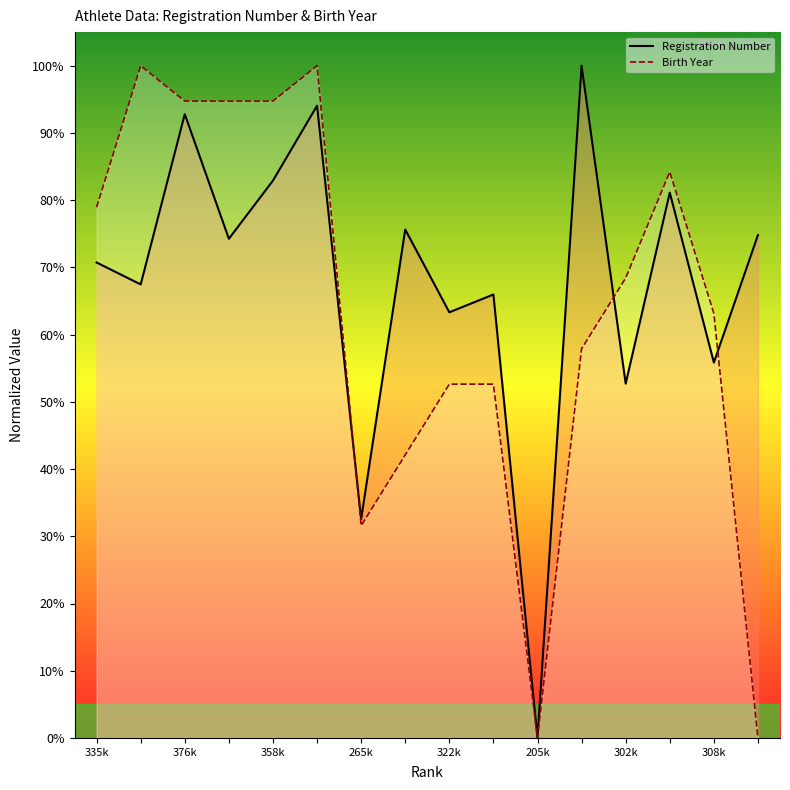

How many interior local peaks does the Registration Number series have?

6